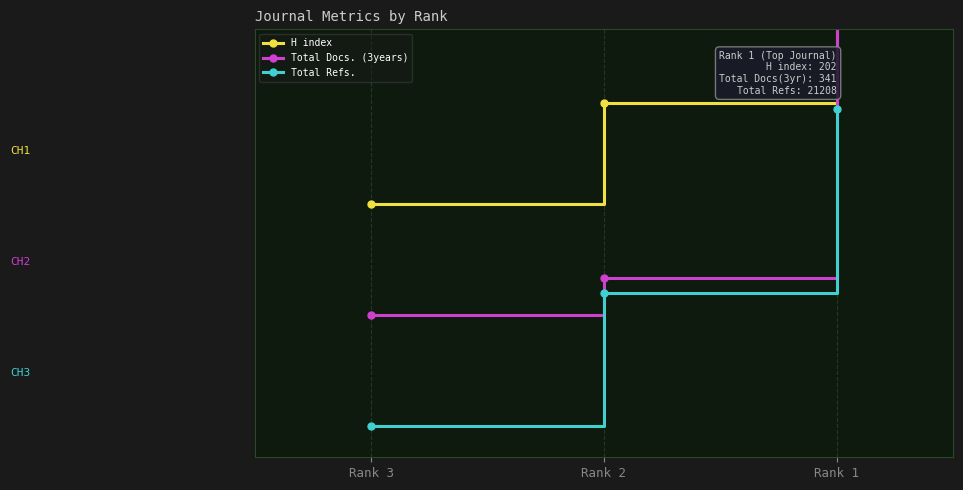

List the labels in order of H index value, smallest first.

Rank 3, Rank 2, Rank 1